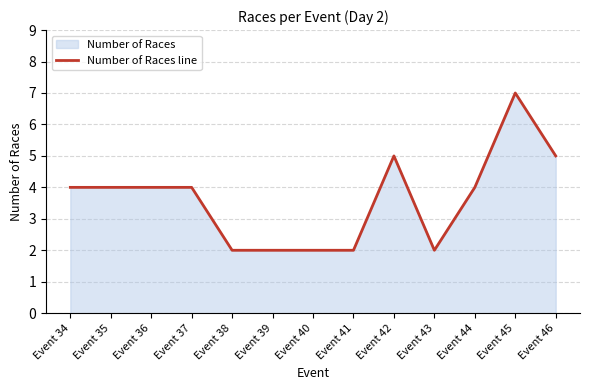

What is the value of the 12th point from the left?

7